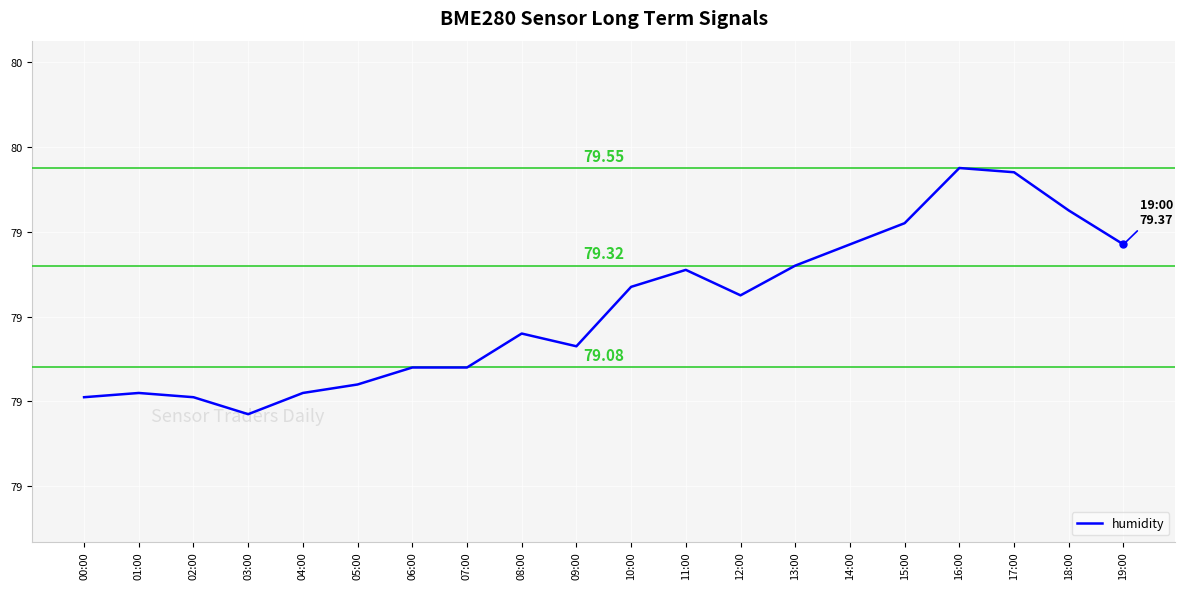

What is the change in value from 05:00 to 12:00?

+0.2